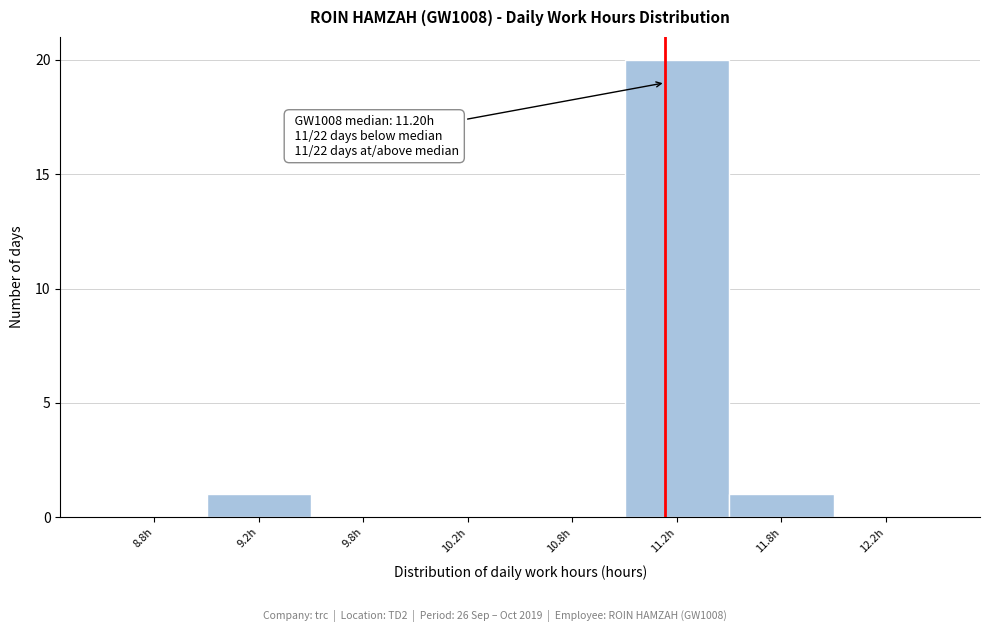

Reading left to right, extract all data points from this chart.

8.8h=0	9.2h=1	9.8h=0	10.2h=0	10.8h=0	11.2h=20	11.8h=1	12.2h=0